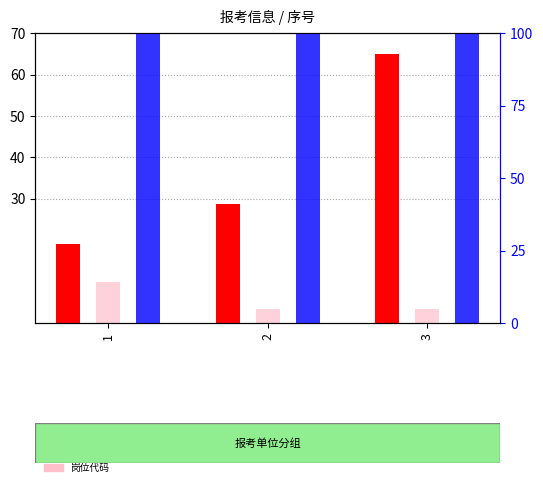

Reading left to right, list all the values displayed in this chart.

单位代码: 19.1	28.7	65.0
岗位代码: 10.0	3.3	3.3
准考证号码: 100.0	100.0	100.0